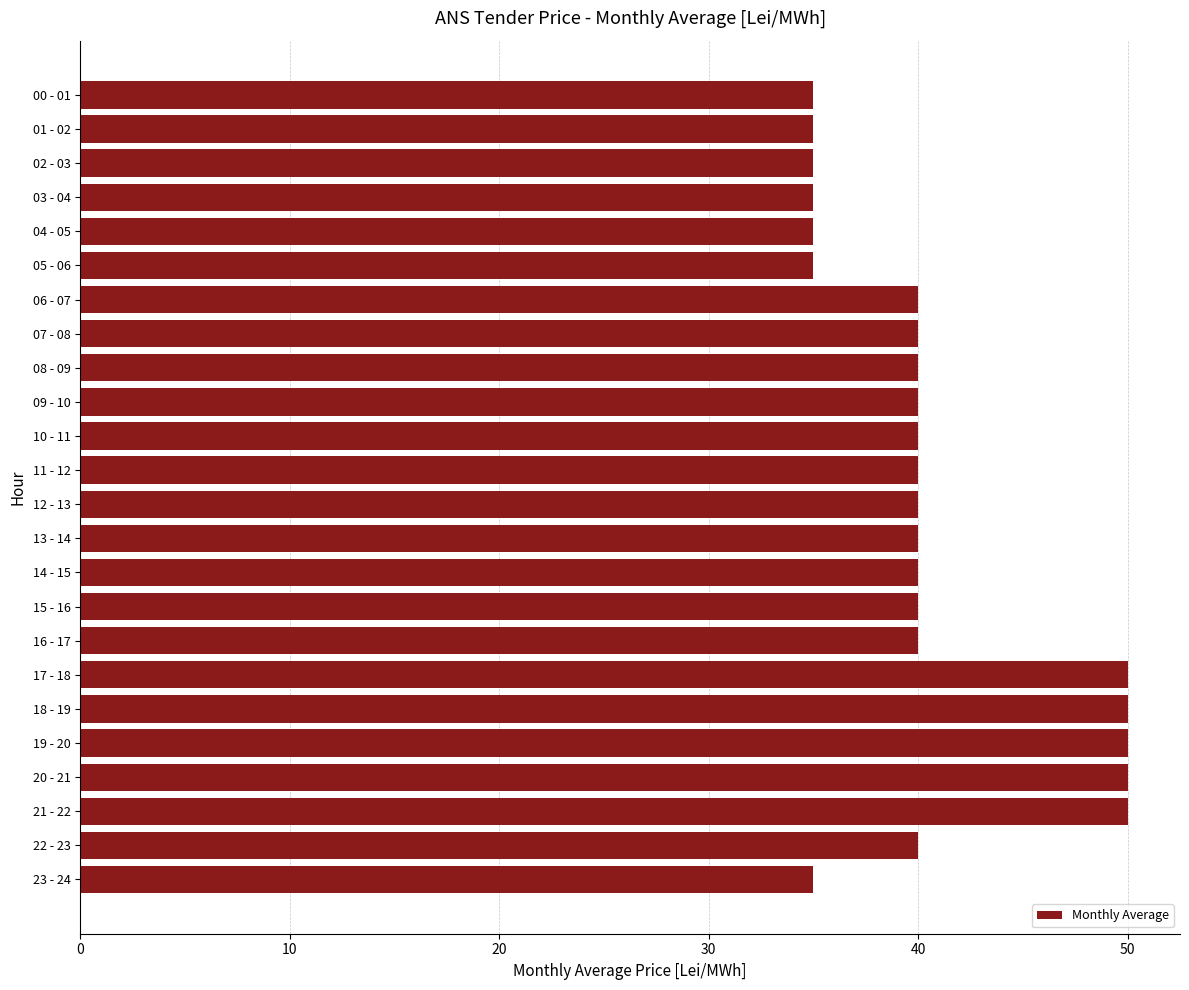

What is the greatest value displayed?

50